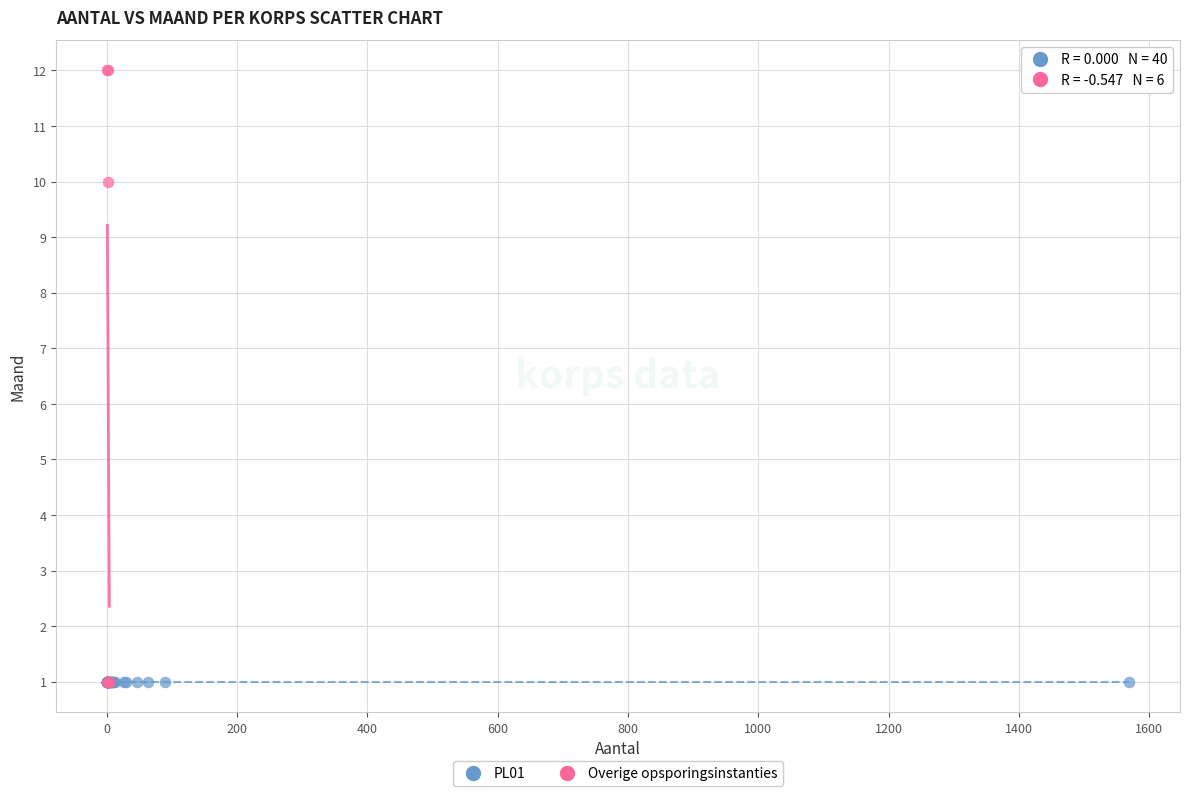

What are all the series names shown in the legend?

PL01, Overige opsporingsinstanties